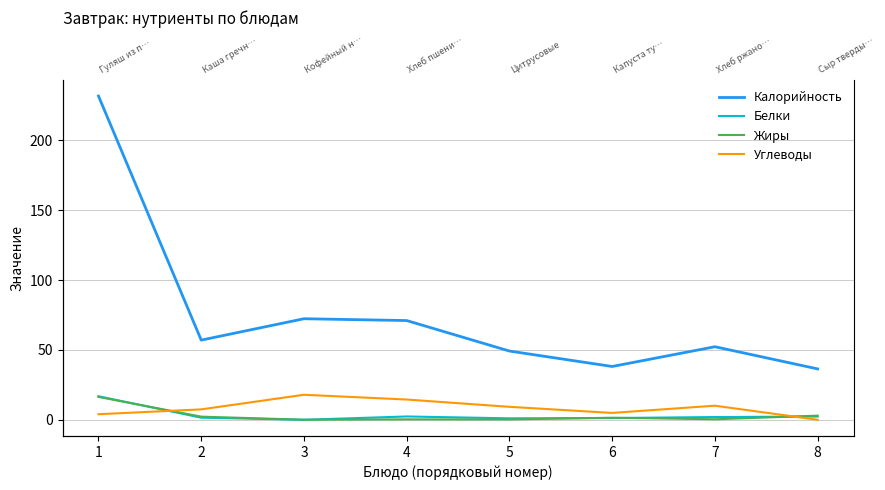

Between which two adjacent categories do Белки and Жиры first intersect?

1 and 2